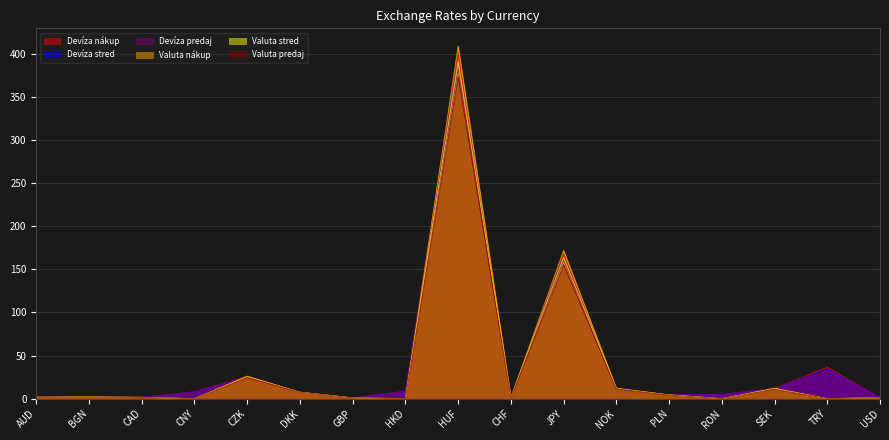

What is the difference between the maximum and minimum values in the Devíza predaj series?

382.1